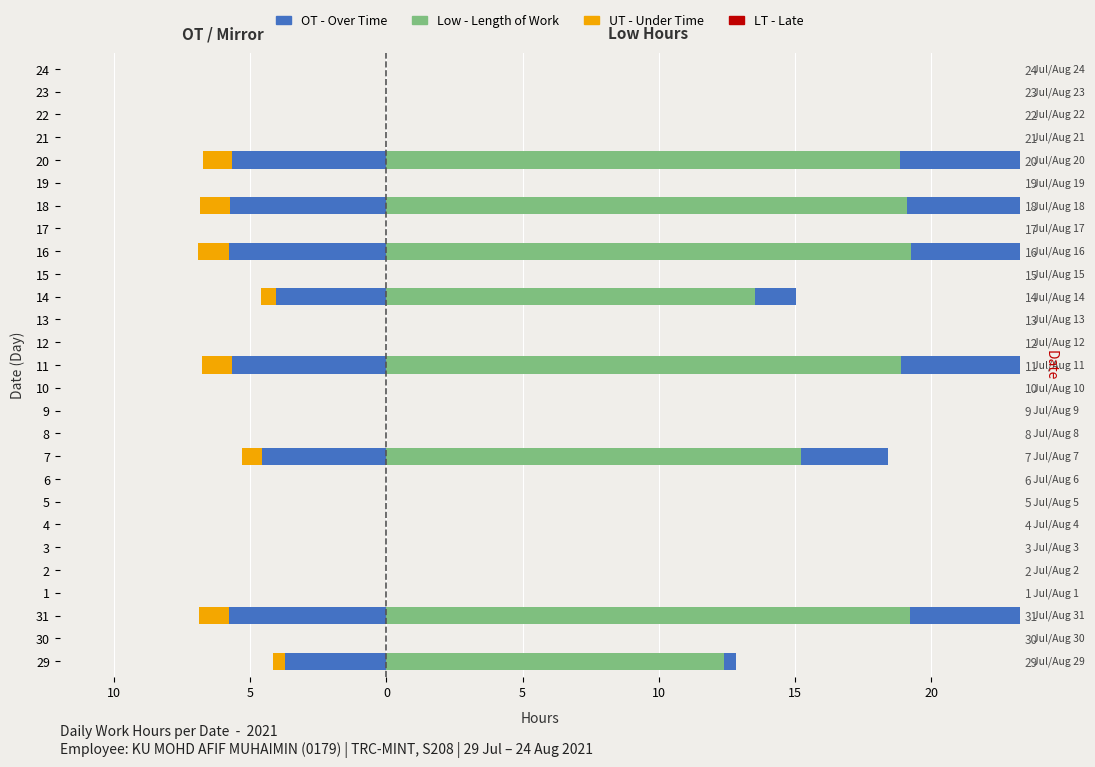

Which series has the widest spread of values?

Low (Length of Work)